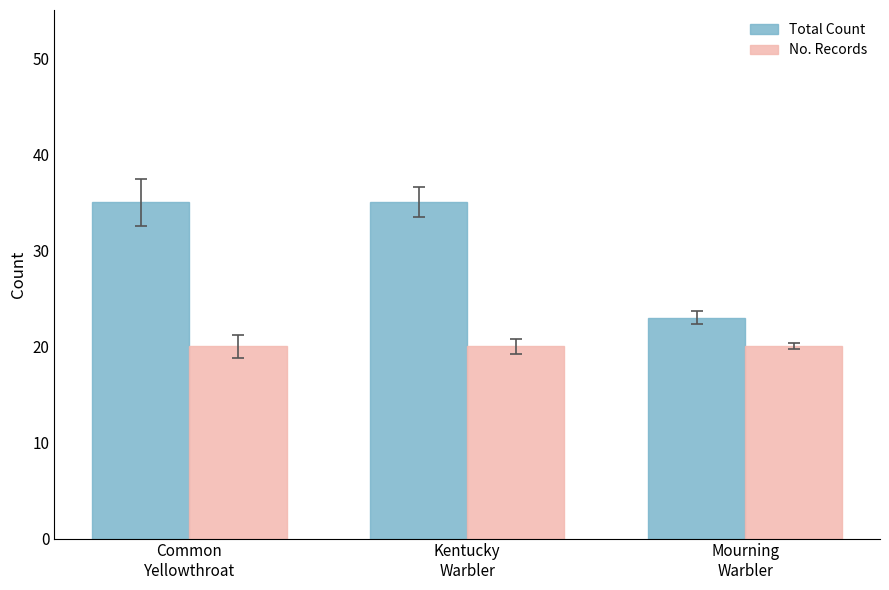

What is the smallest value displayed?

20